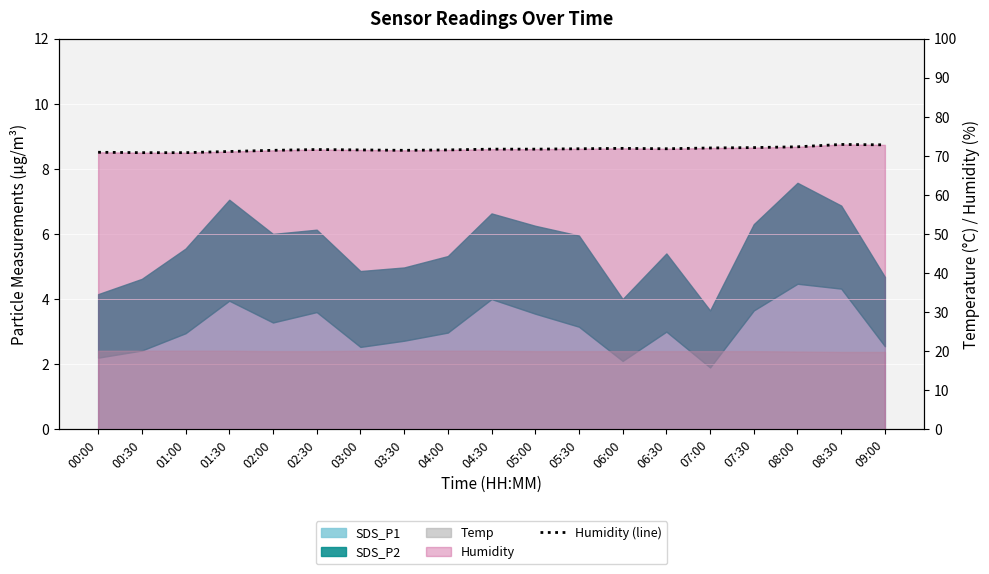

How many interior local valleys (lower than both neighbors) does the data have?

2